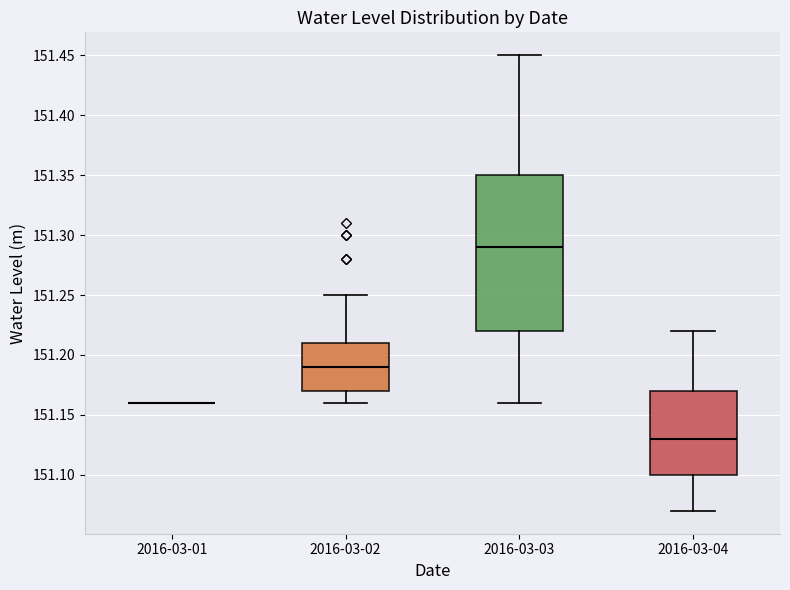

Which box is the tallest, from its lower edge to its upper edge?

2016-03-03